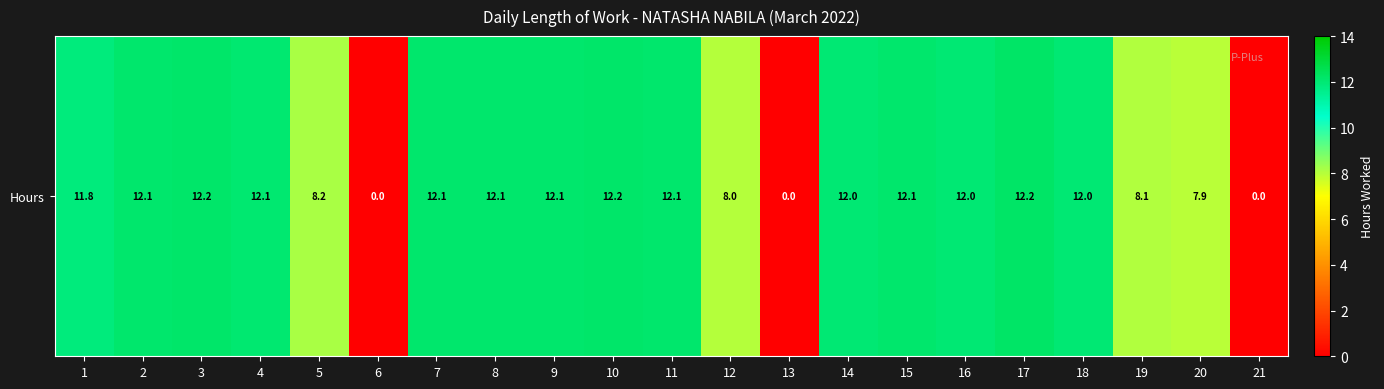

Is it true that the value at 19 is 14.3?

False